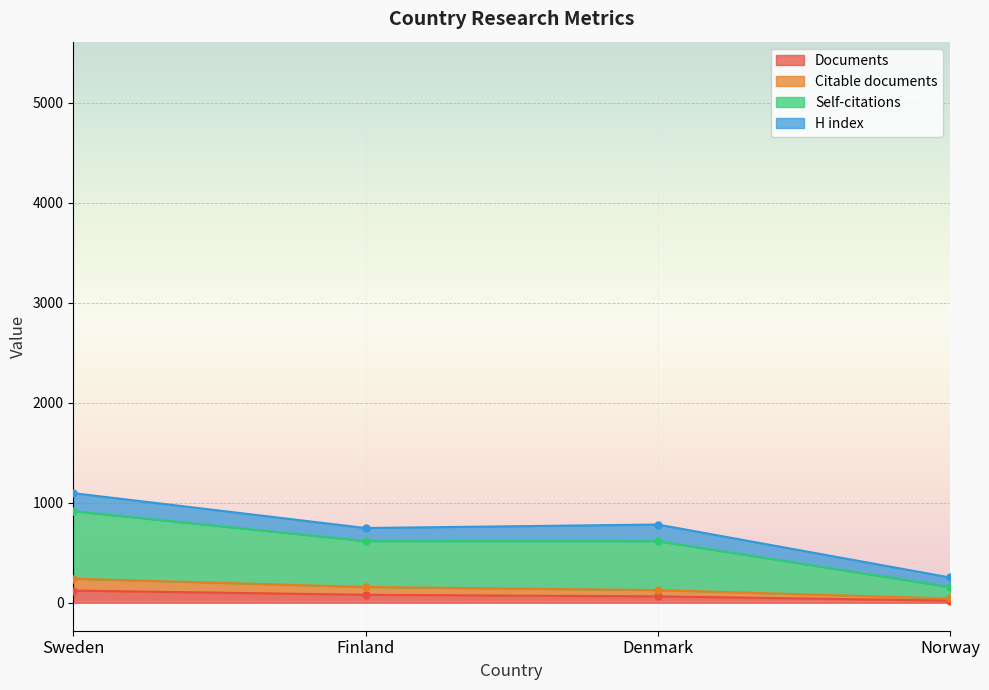

Is the value of Citable documents at Sweden greater than the value of Self-citations at Sweden?

No